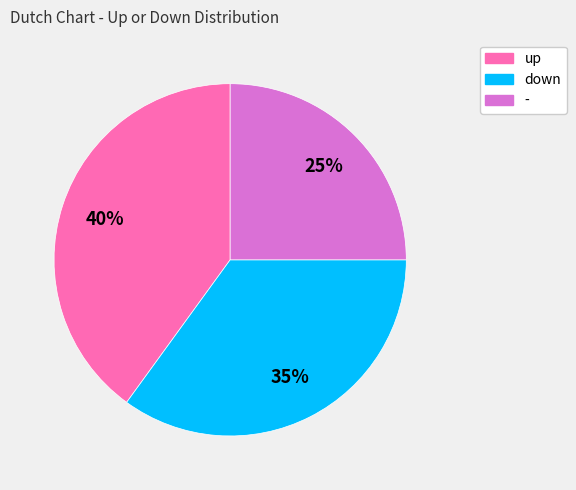

Does any single category account for the majority?

No